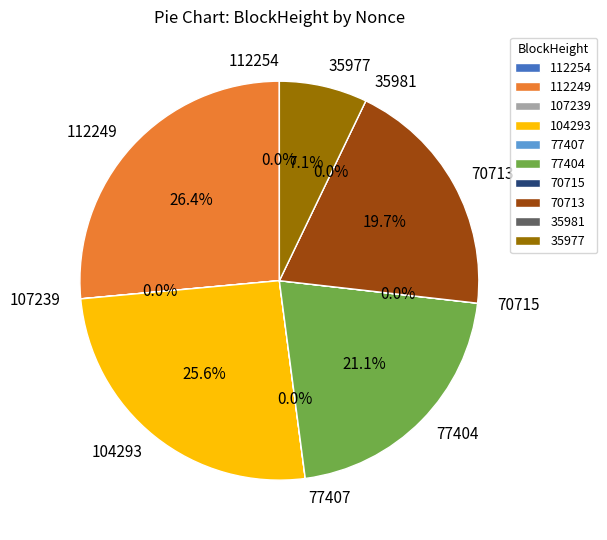

What percentage is NOT represented by 70713?

80.3%